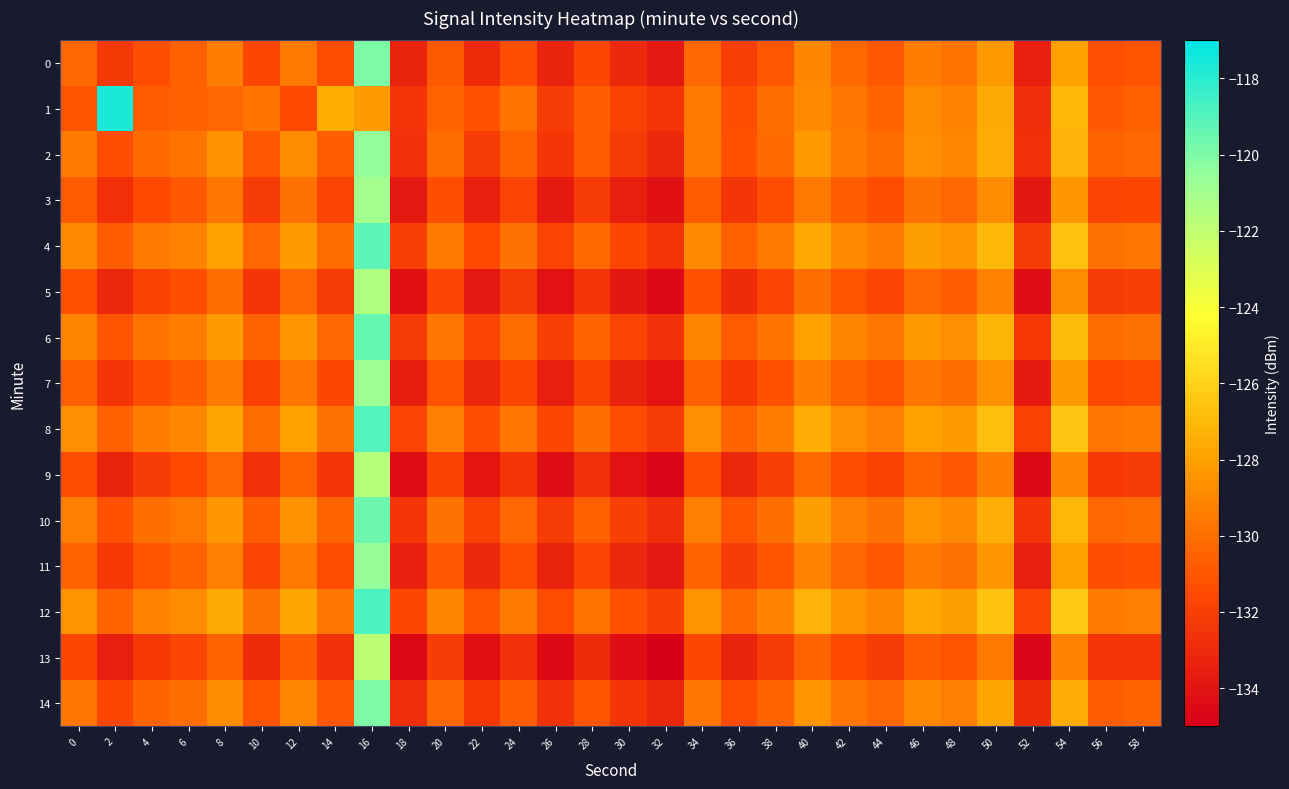

What is the difference between the highest and lowest values at 24?

3.1